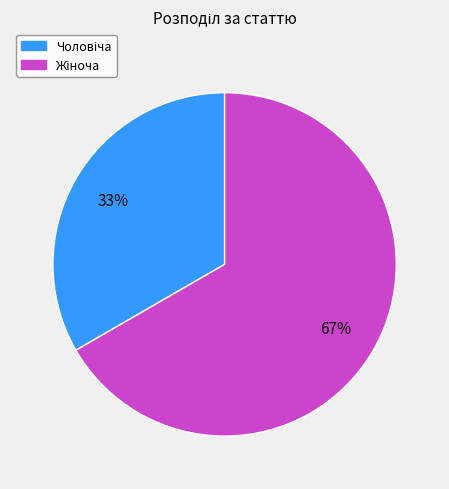

Is there any slice that represents more than half of the pie?

Yes